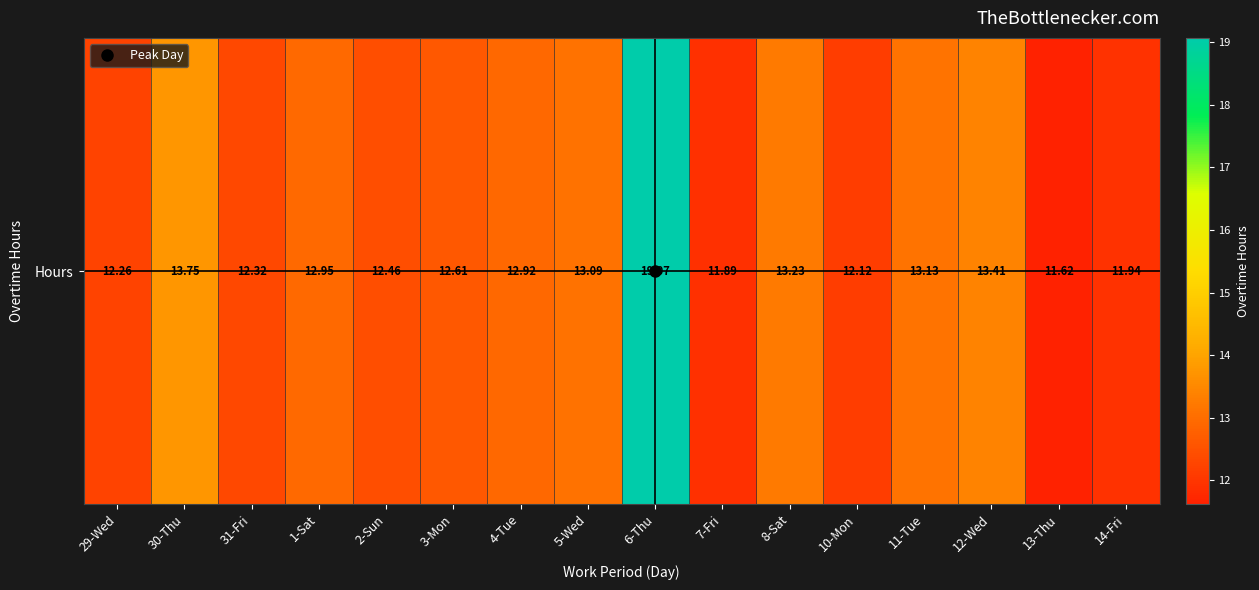

Approximately how many times larger is the value at 6-Thu compared to 29-Wed?

1.6